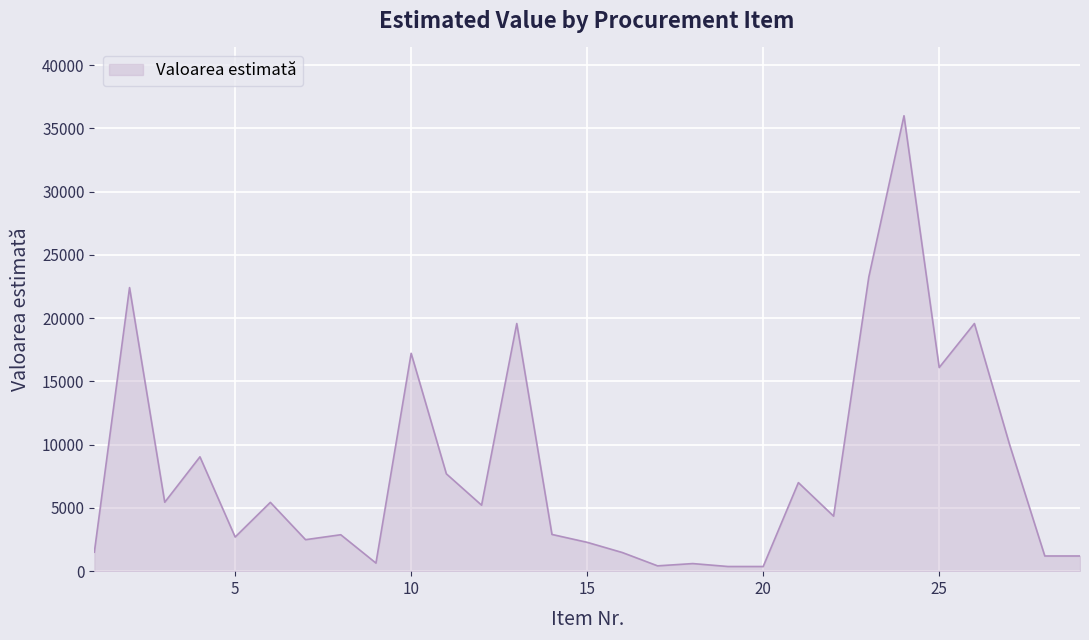

What is the sum of all values?

229361.9